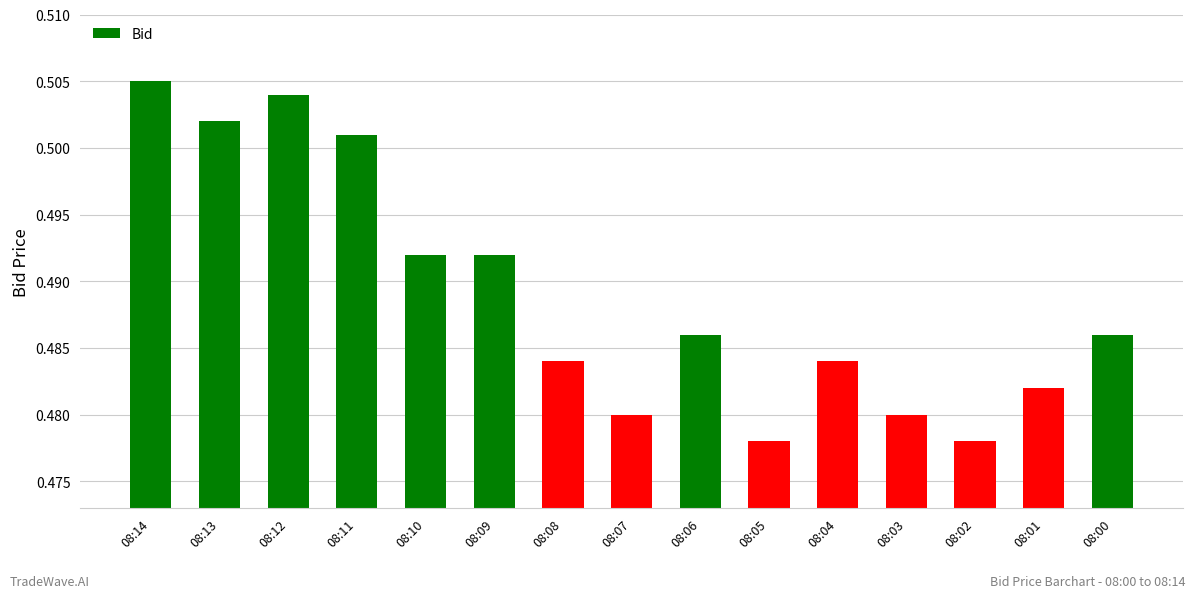

Which has a higher value, 08:04 or 08:06?

08:06